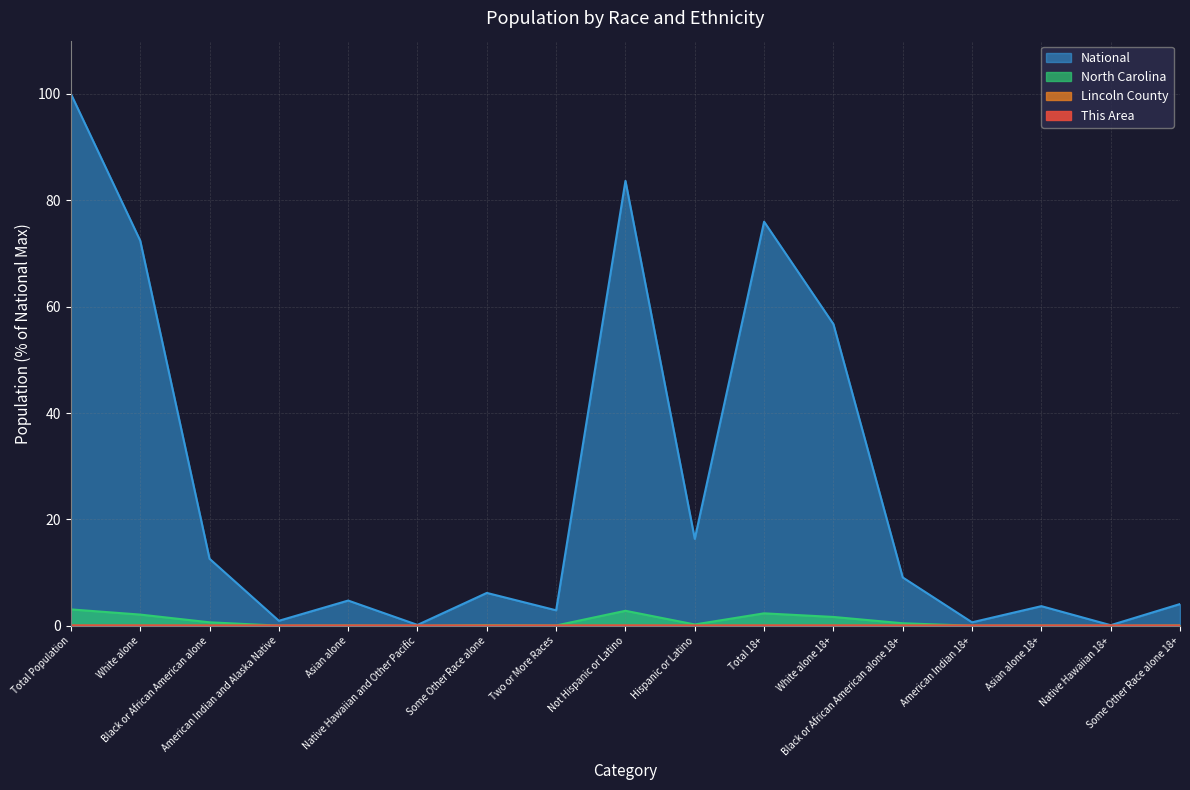

What is the label of the 3rd point from the left?

Black or African American alone